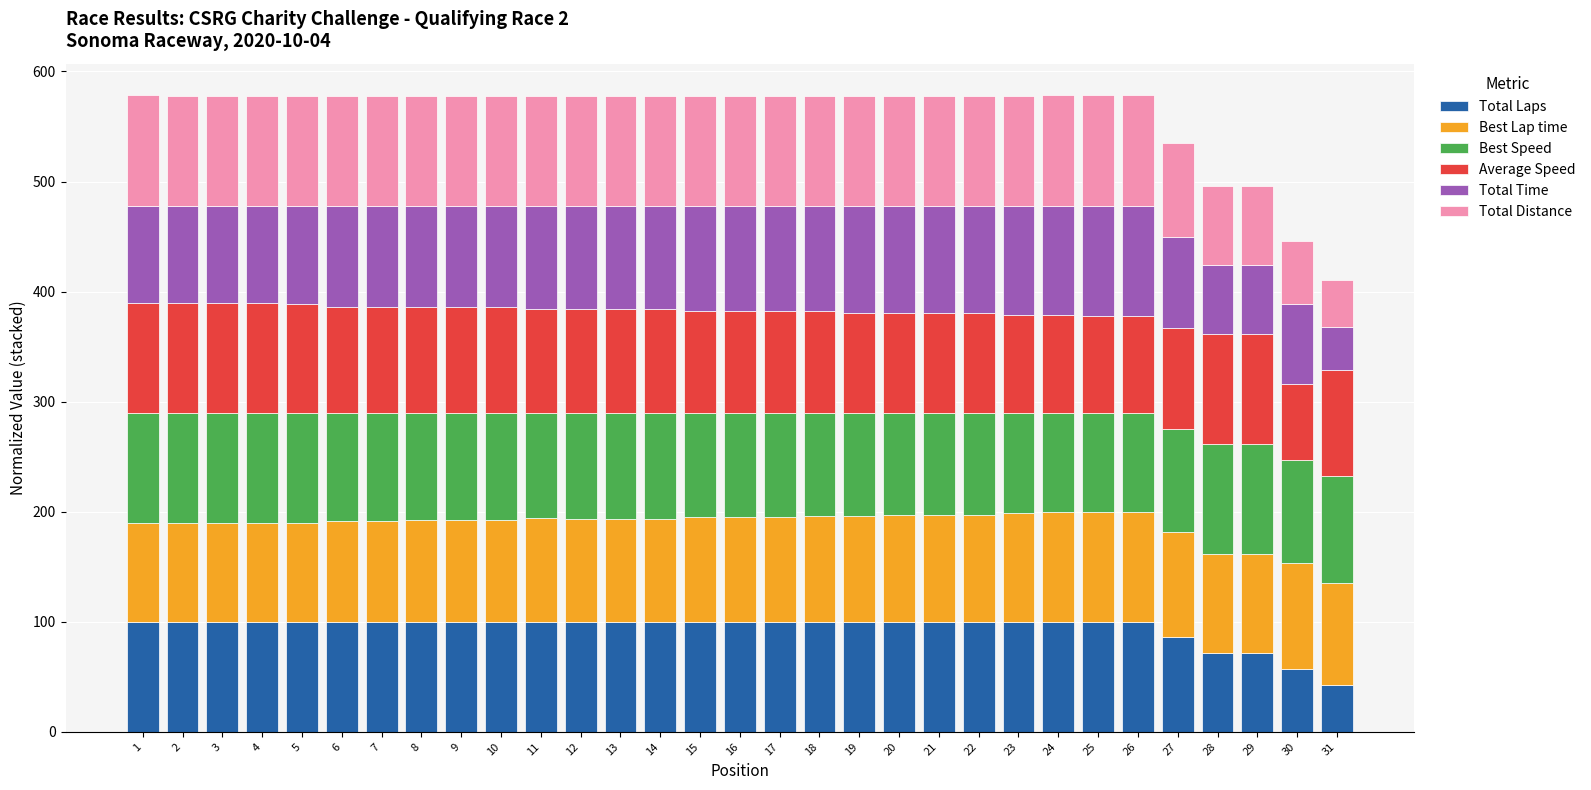

What is the minimum value for Total Laps?

42.9